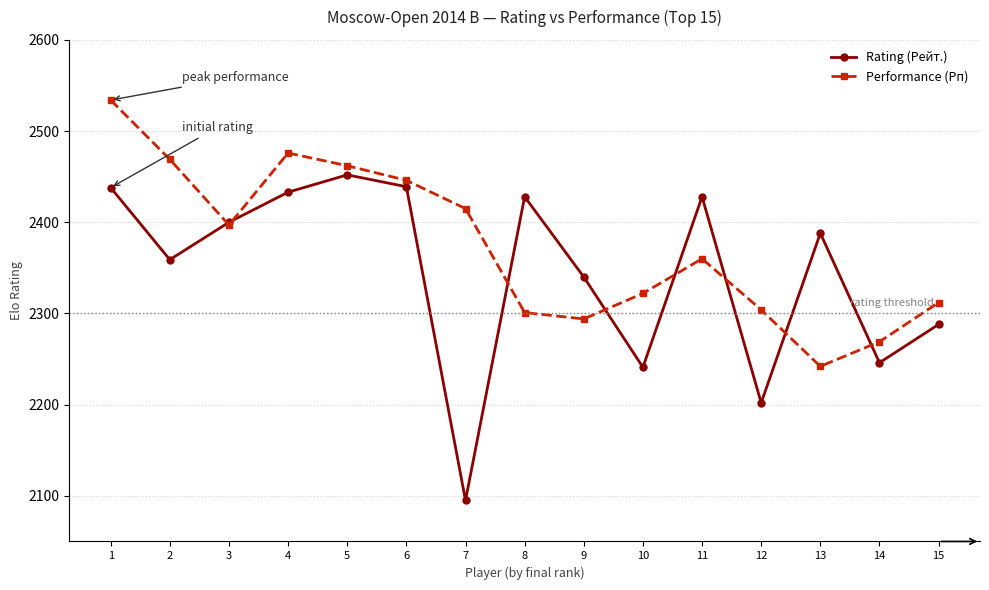

Does the chart have visible grid lines?

Yes